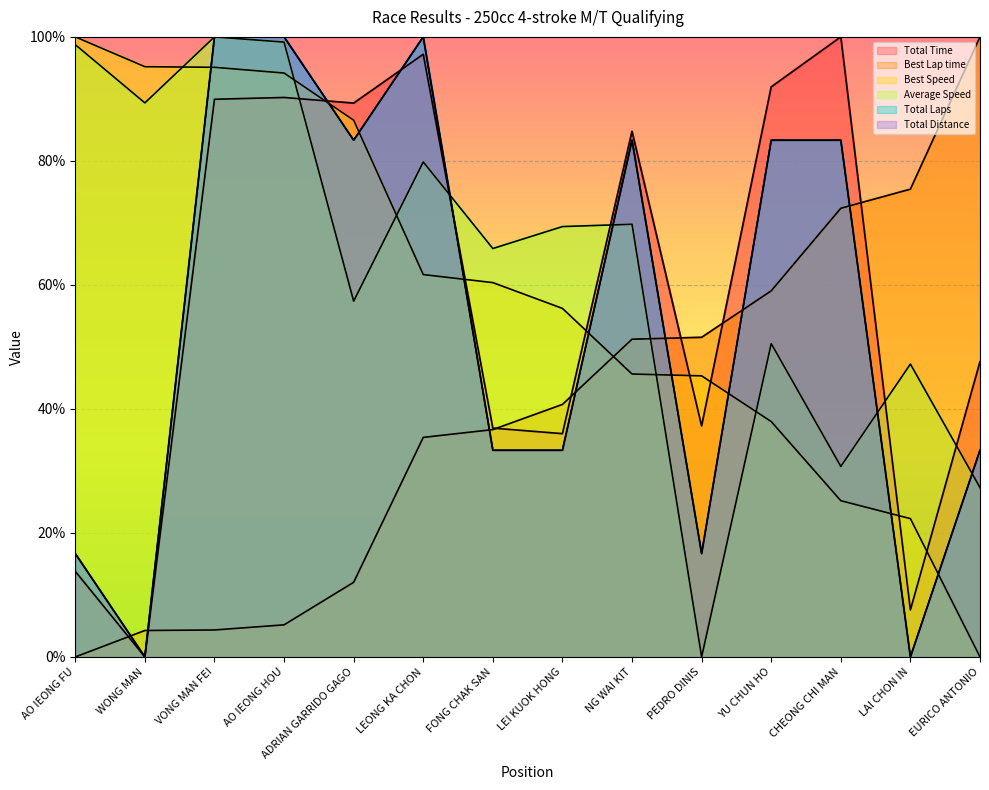

The value of Total Distance at LAI CHON IN is -31.1. True or false?

False